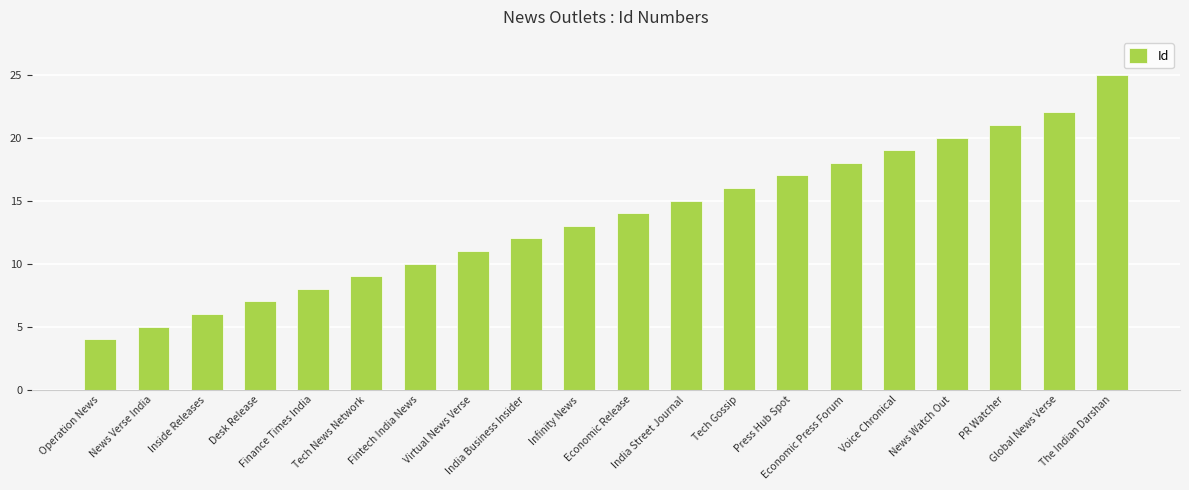

How many data points does each series have?

20